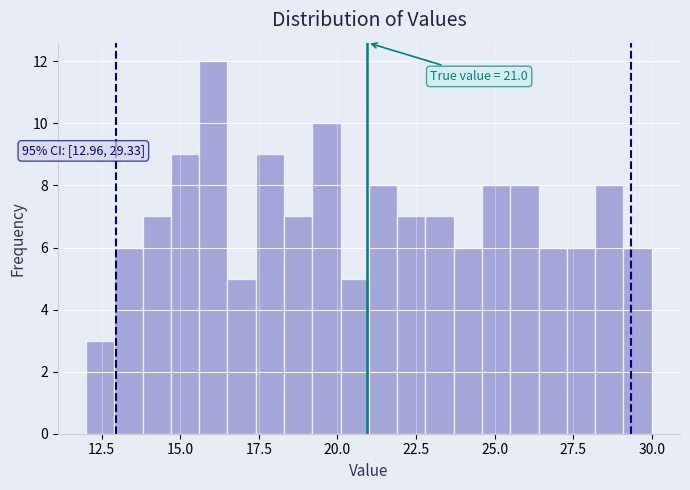

Read against the x-axis, roughly where is the centre of the tallest bar?

16.0